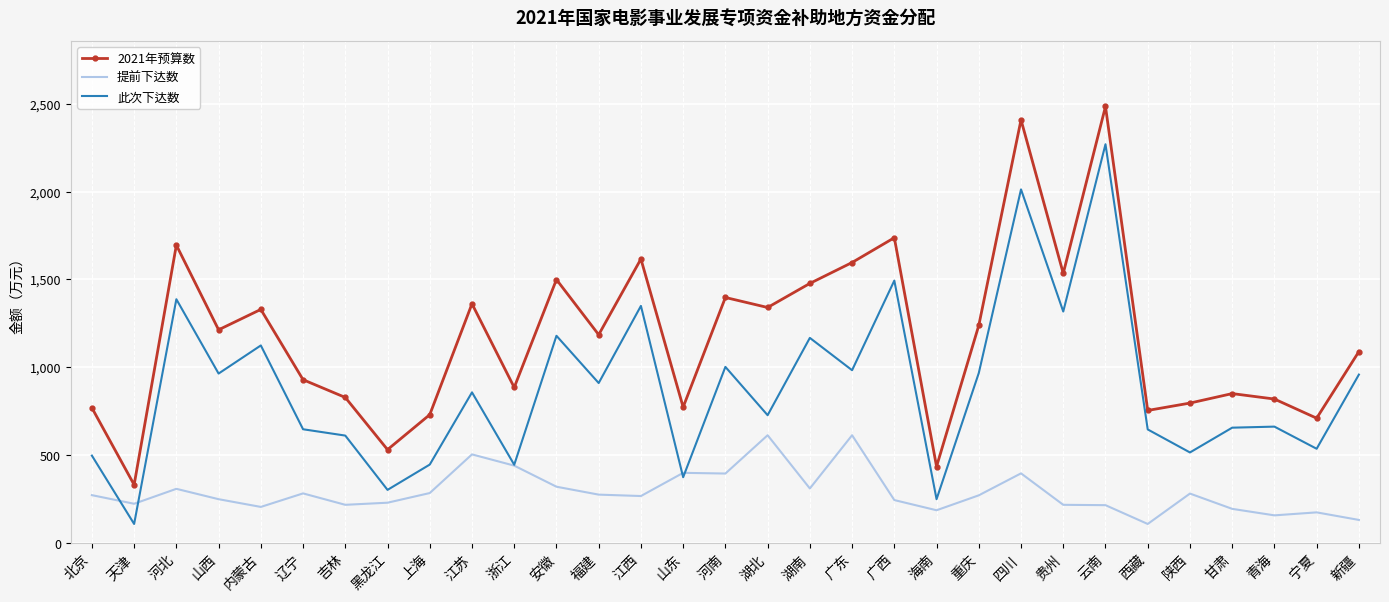

List the series in order of their peak value, highest first.

2021年预算数, 此次下达数, 提前下达数